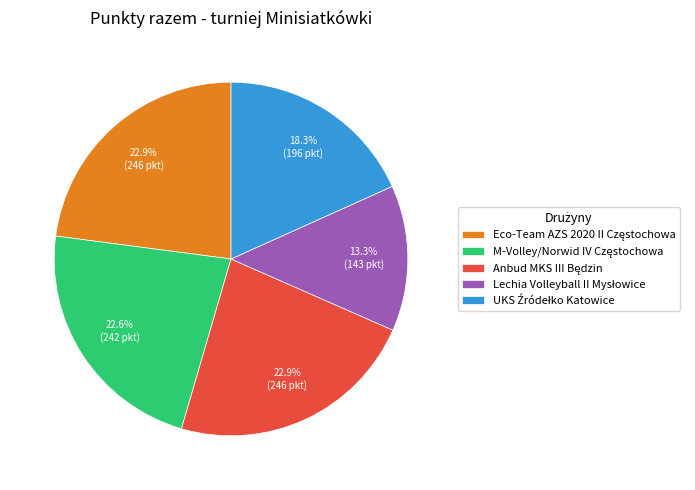

Is there any slice that represents more than half of the pie?

No